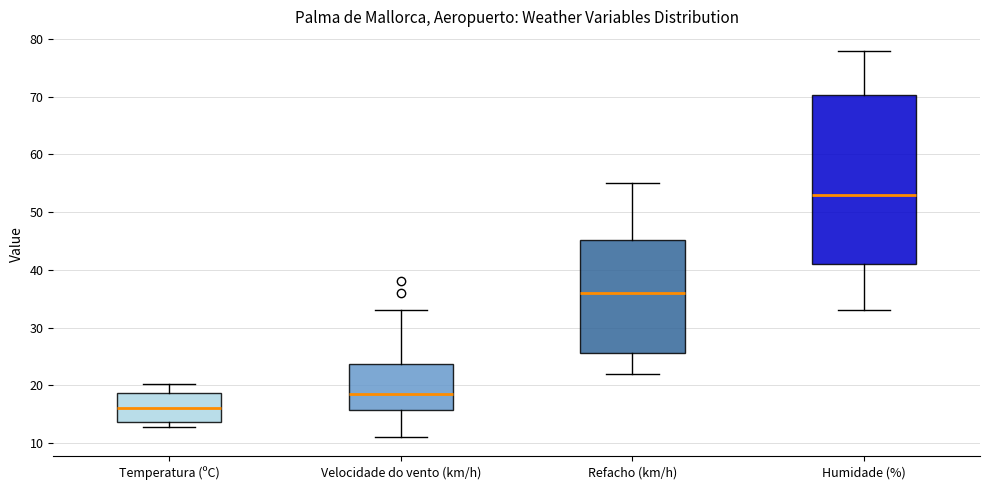

Where is the lower edge of the box for Velocidade do vento (km/h) on the y-axis? The values are not printed on the chart, so give them approximately, as read against the axis.

16